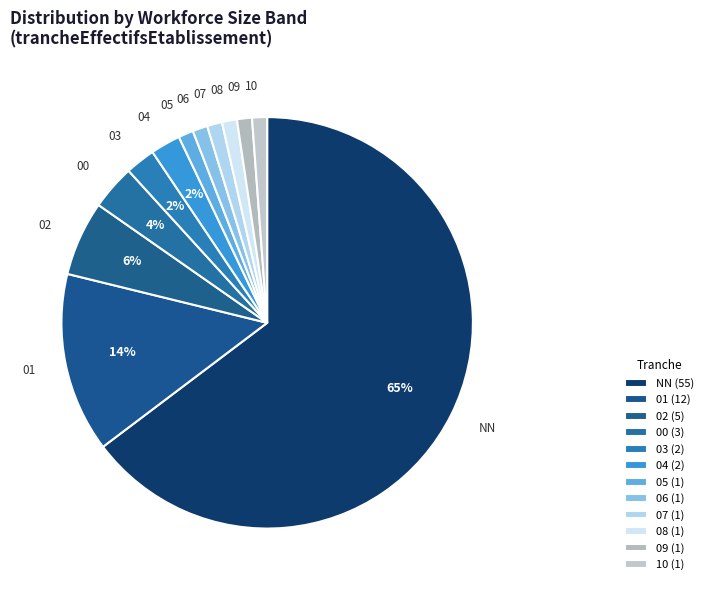

The 01 slice represents 14% of the pie. True or false?

True